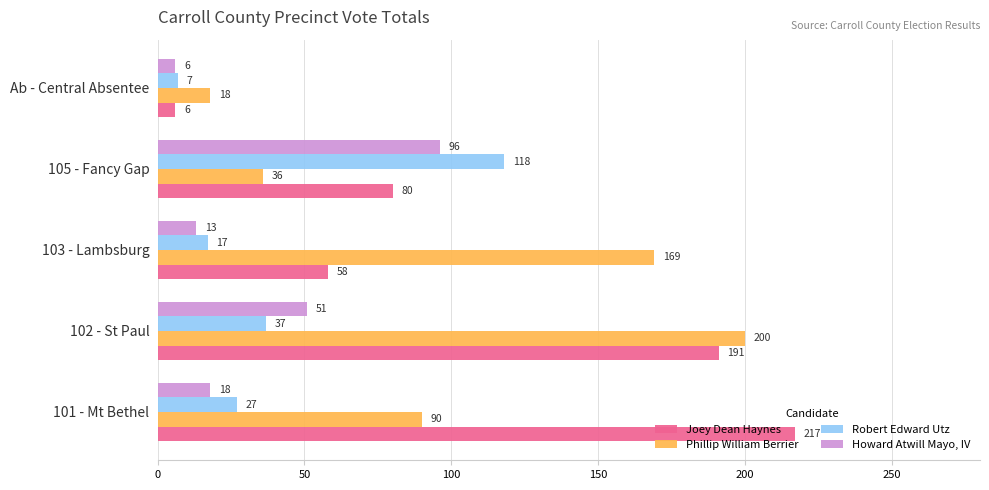

Rank the categories by Phillip William Berrier value from highest to lowest.

102 - St Paul, 103 - Lambsburg, 101 - Mt Bethel, 105 - Fancy Gap, Ab - Central Absentee